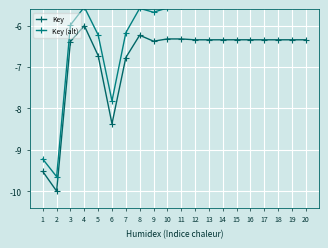

What is the difference between the highest and lowest values at 7?

0.6